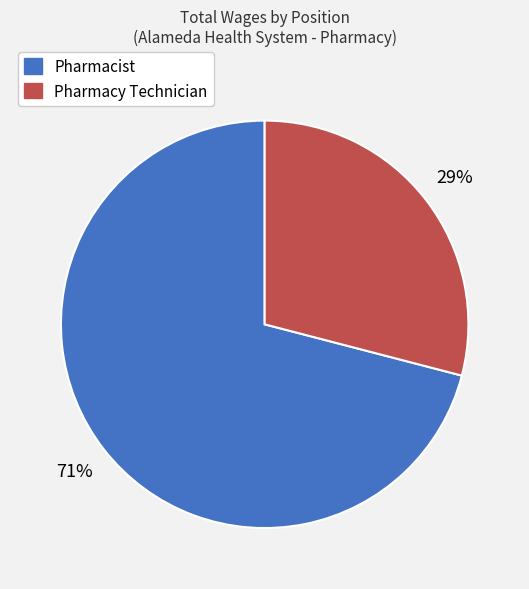

To the nearest percent, what portion does Pharmacy Technician represent?

29%